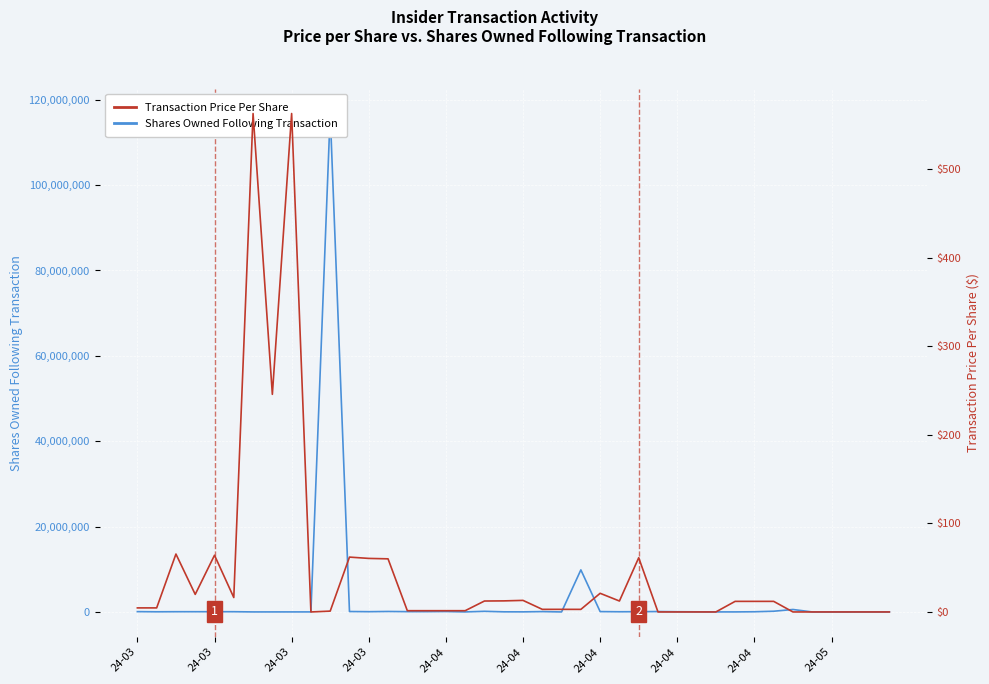

What value does the Shares Owned Following Transaction series have at 24-04?

83679.0